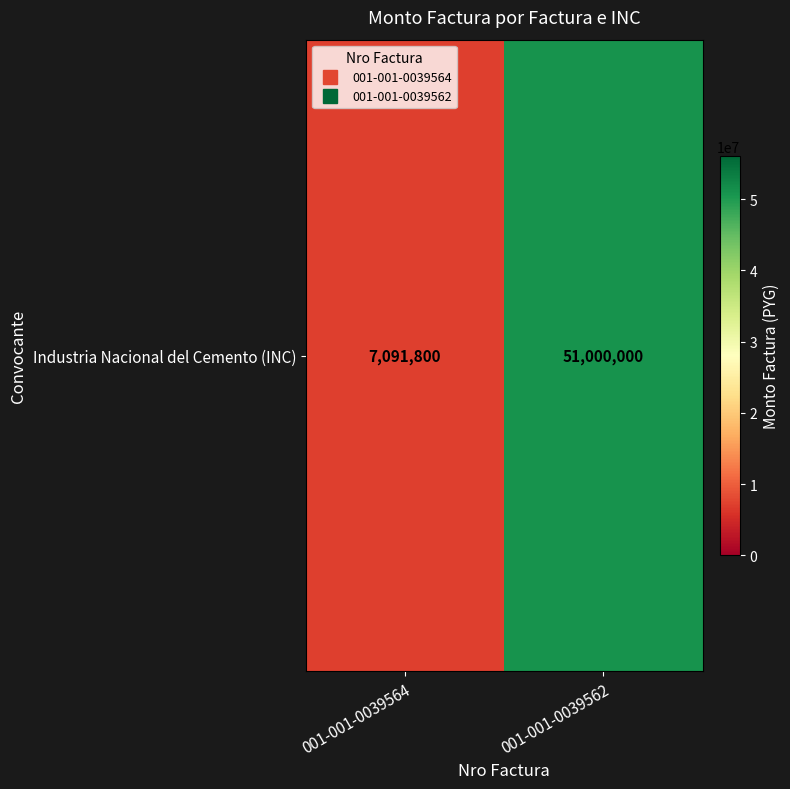

What is the ratio of the value at 001-001-0039564 to the value at 001-001-0039562?

0.1